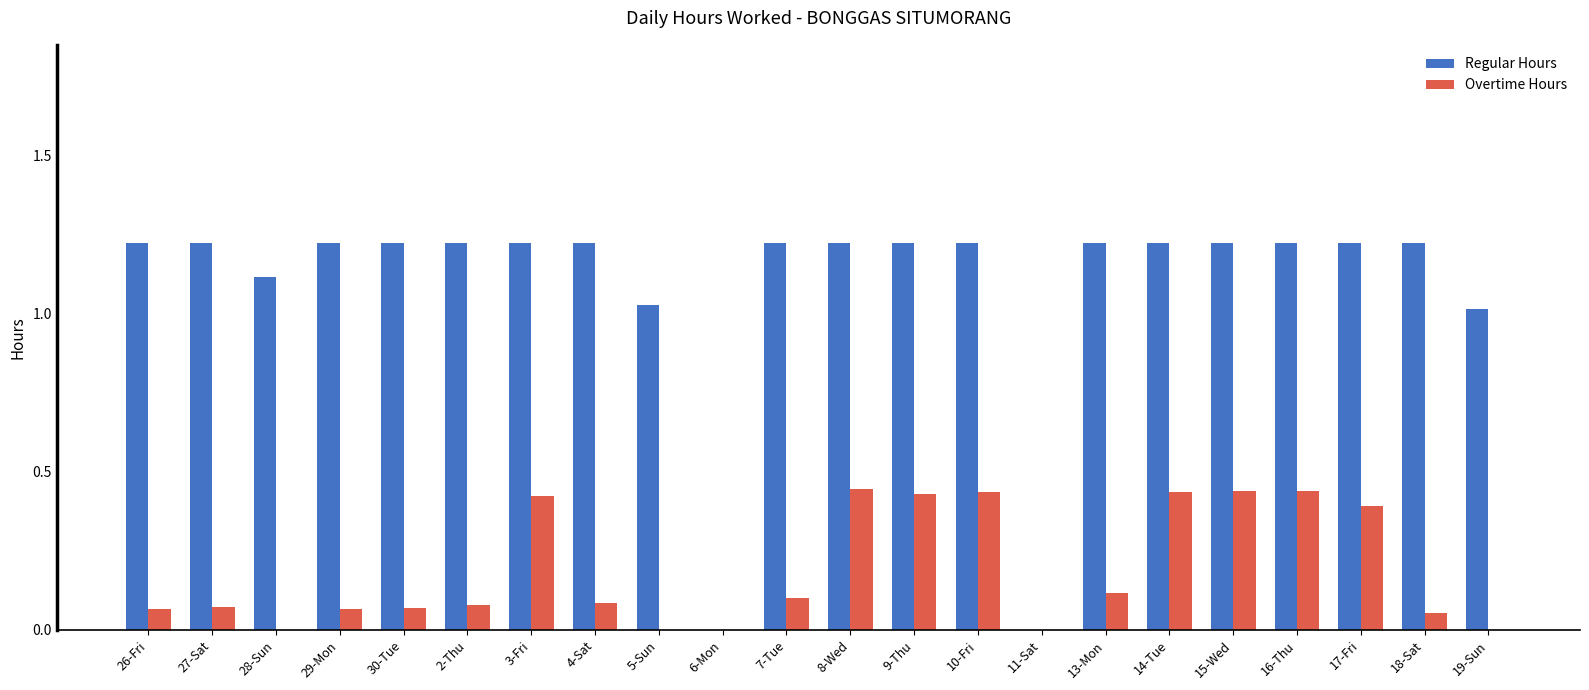

Is the value of Regular Hours at 5-Sun greater than the value of Overtime Hours at 9-Thu?

Yes